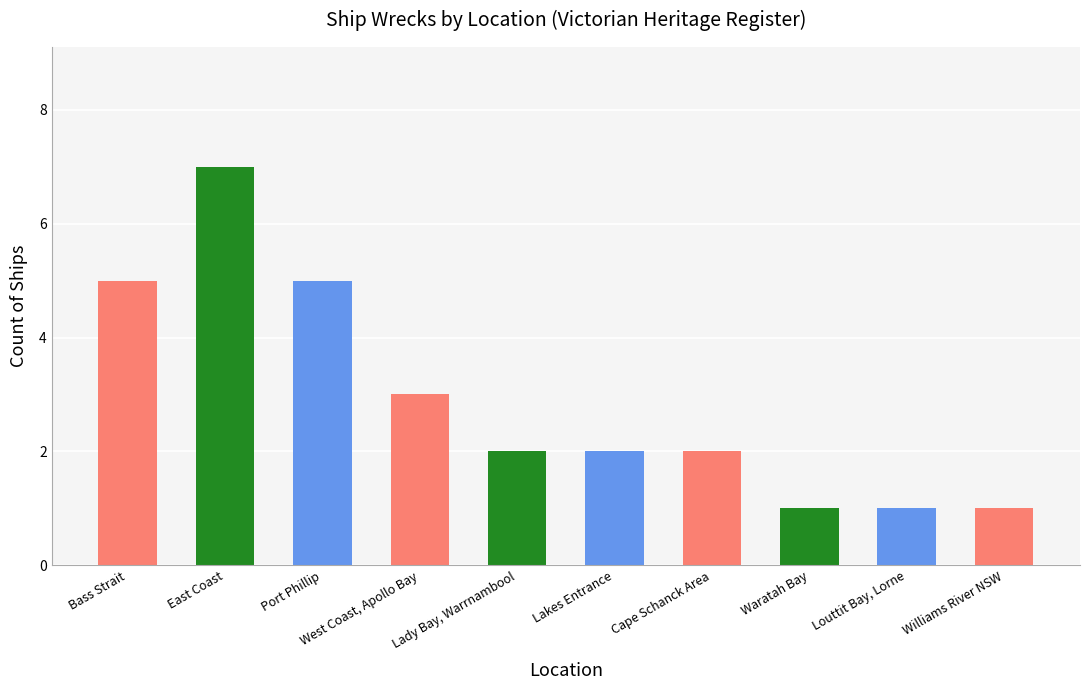

Between East Coast and Lady Bay, Warrnambool, which is larger?

East Coast